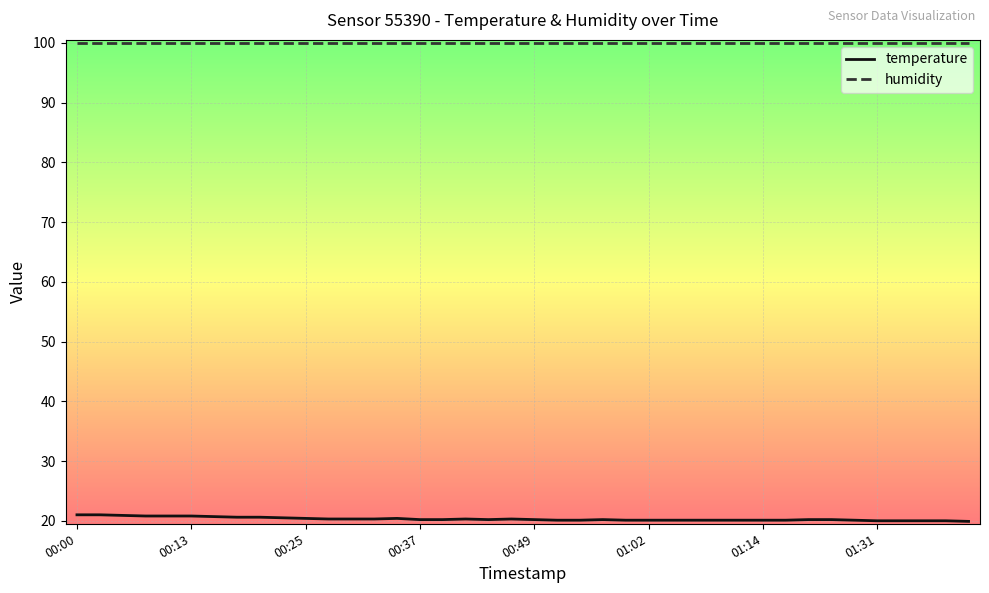

What is the average value of the humidity series?

99.9